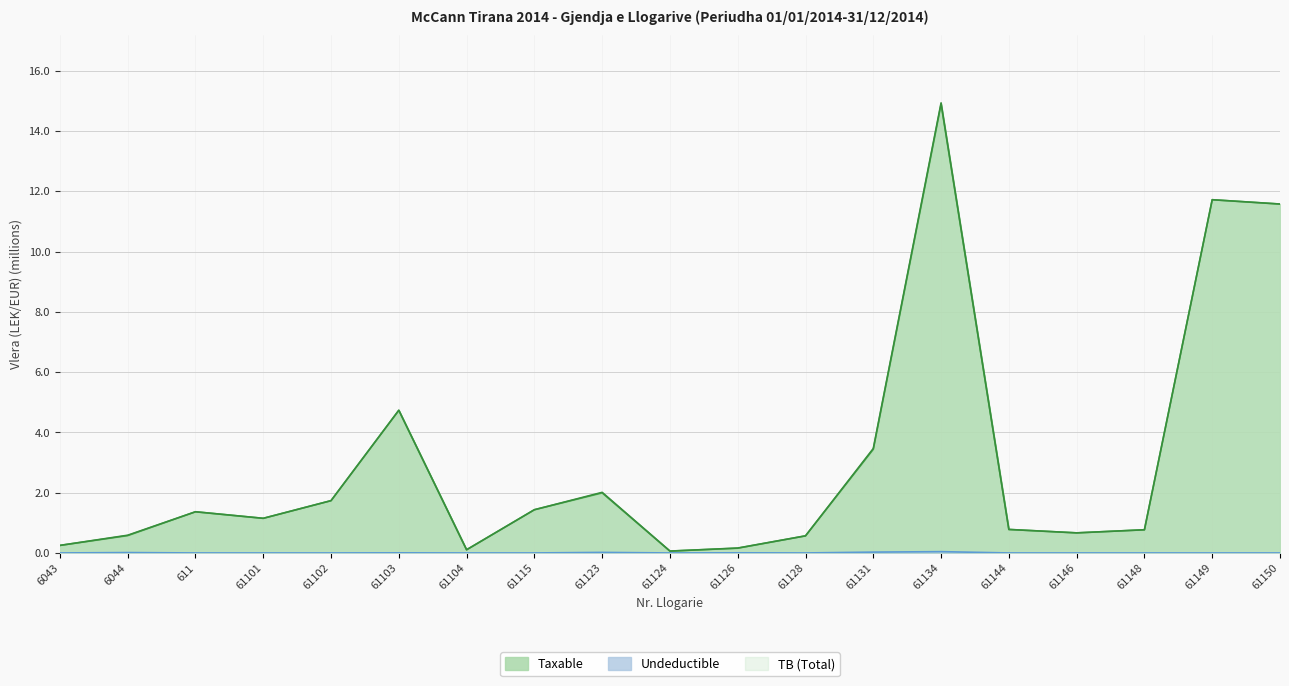

Is it true that Taxable equals 0.8 at 61144?

True